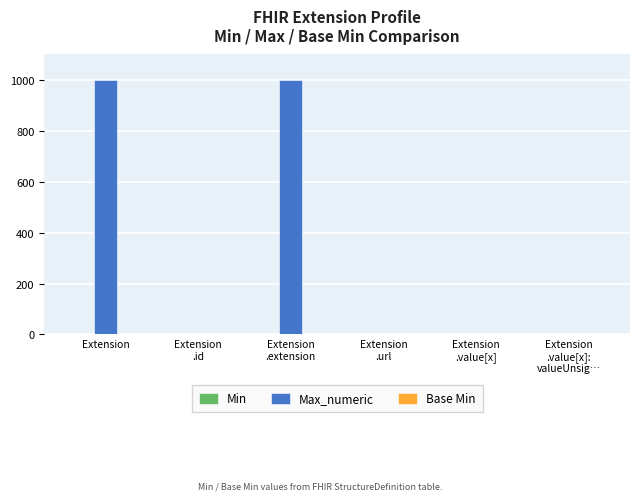

Which series has the largest range (max minus min)?

Max_numeric